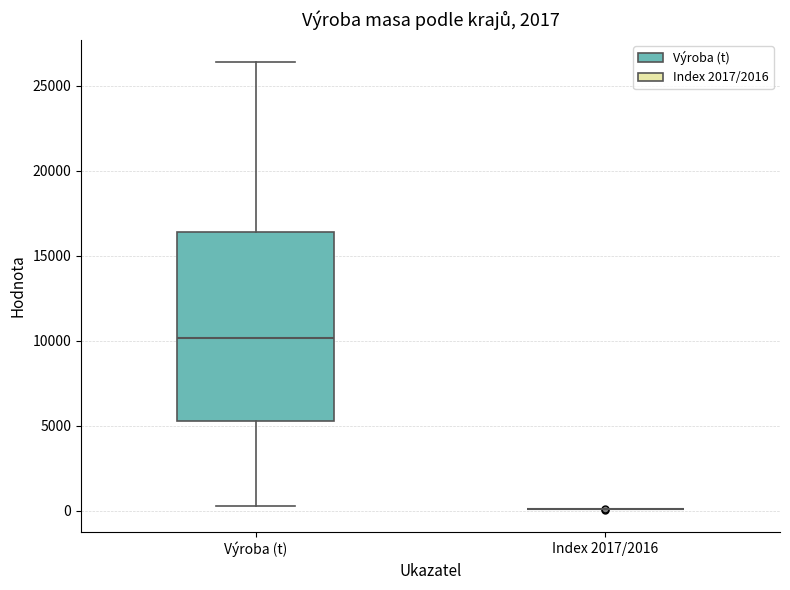

Comparing the boxes themselves (not the whiskers), which one is the tallest?

Výroba (t)